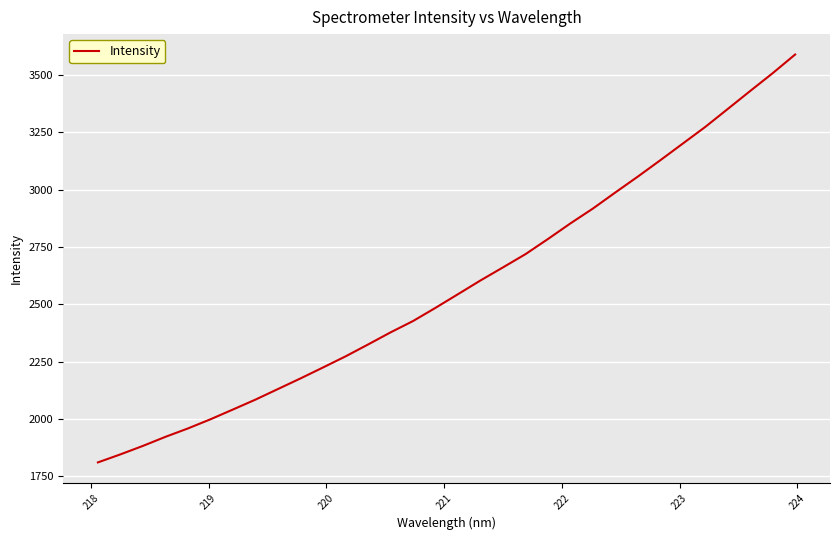

What is the difference between the maximum and minimum values?

1779.0